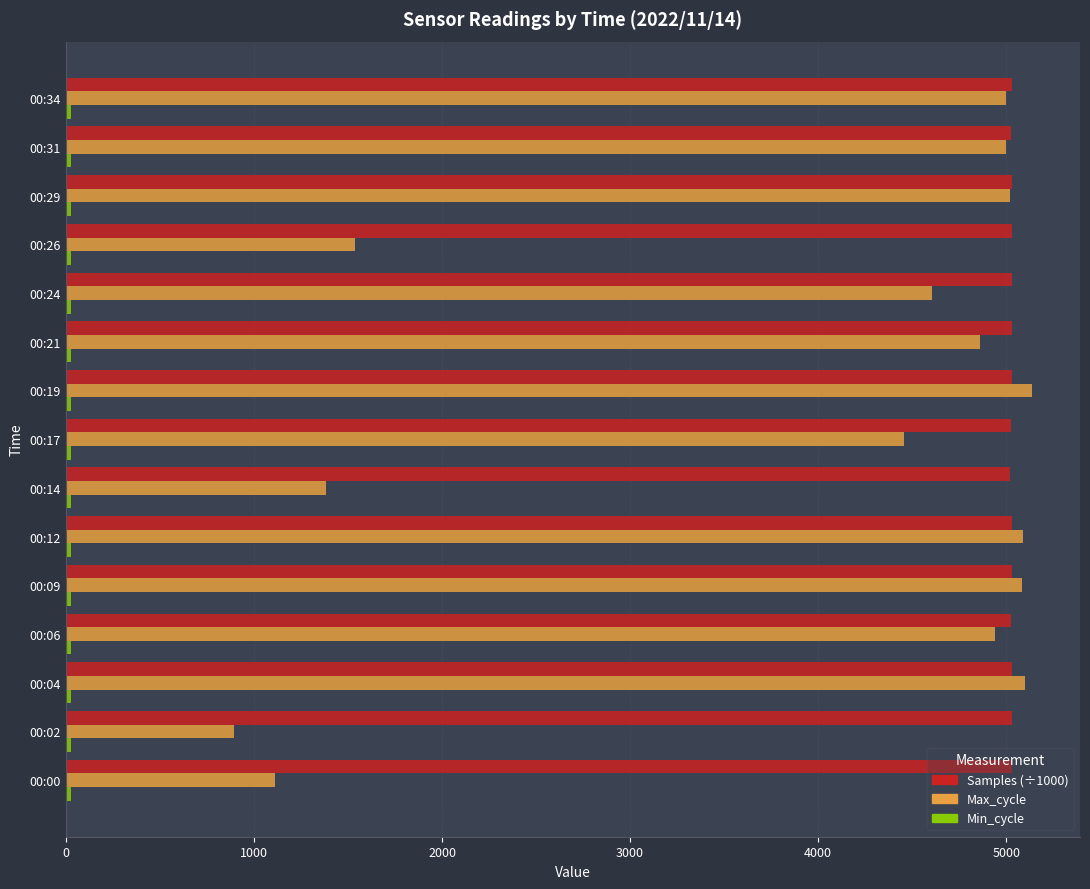

What is the average value of the Max_cycle series?

3946.8